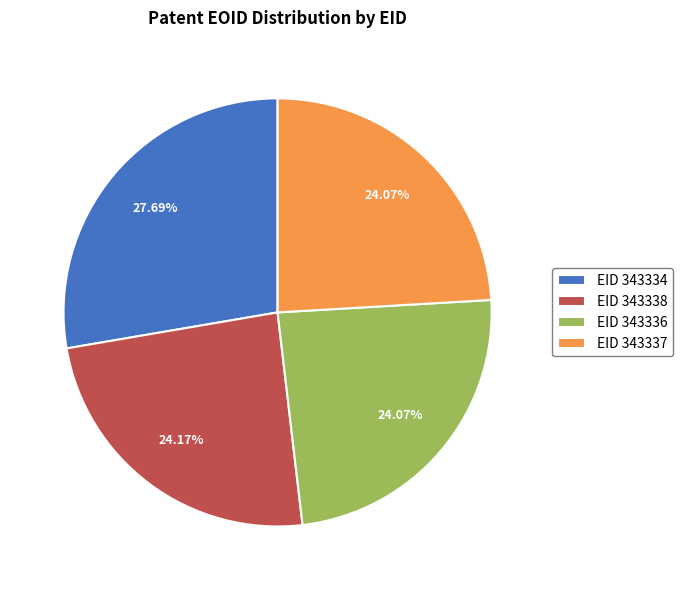

How many segments does this pie chart have?

4